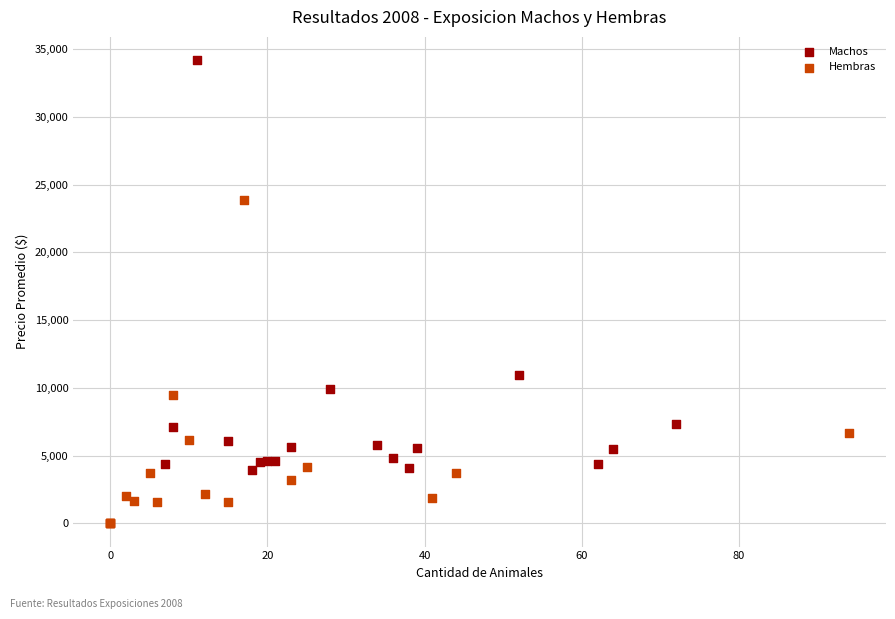

Which series has the widest spread of Y values?

Machos